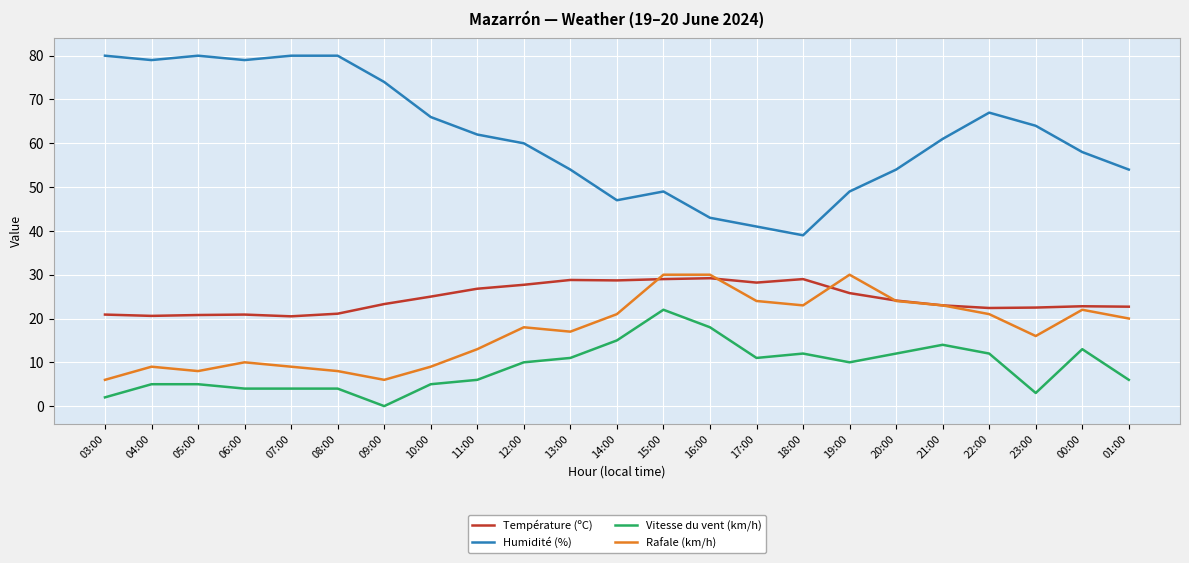

What value does the Vitesse du vent (km/h) series have at 19:00?

10.0